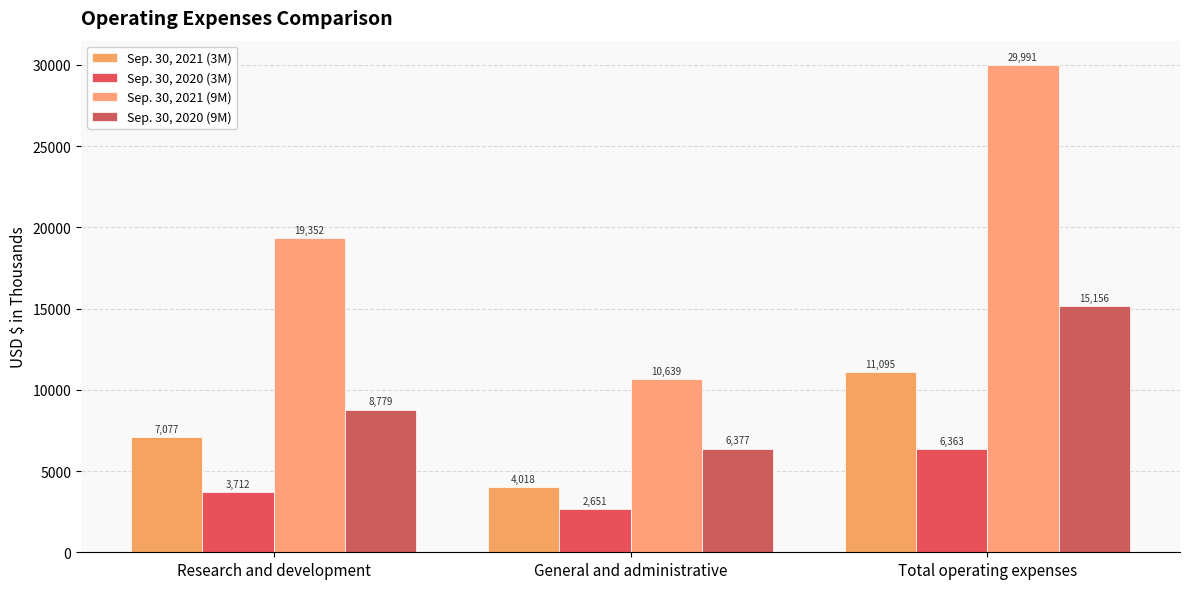

What is the highest value of the Sep. 30, 2020 (9M) series?

15156